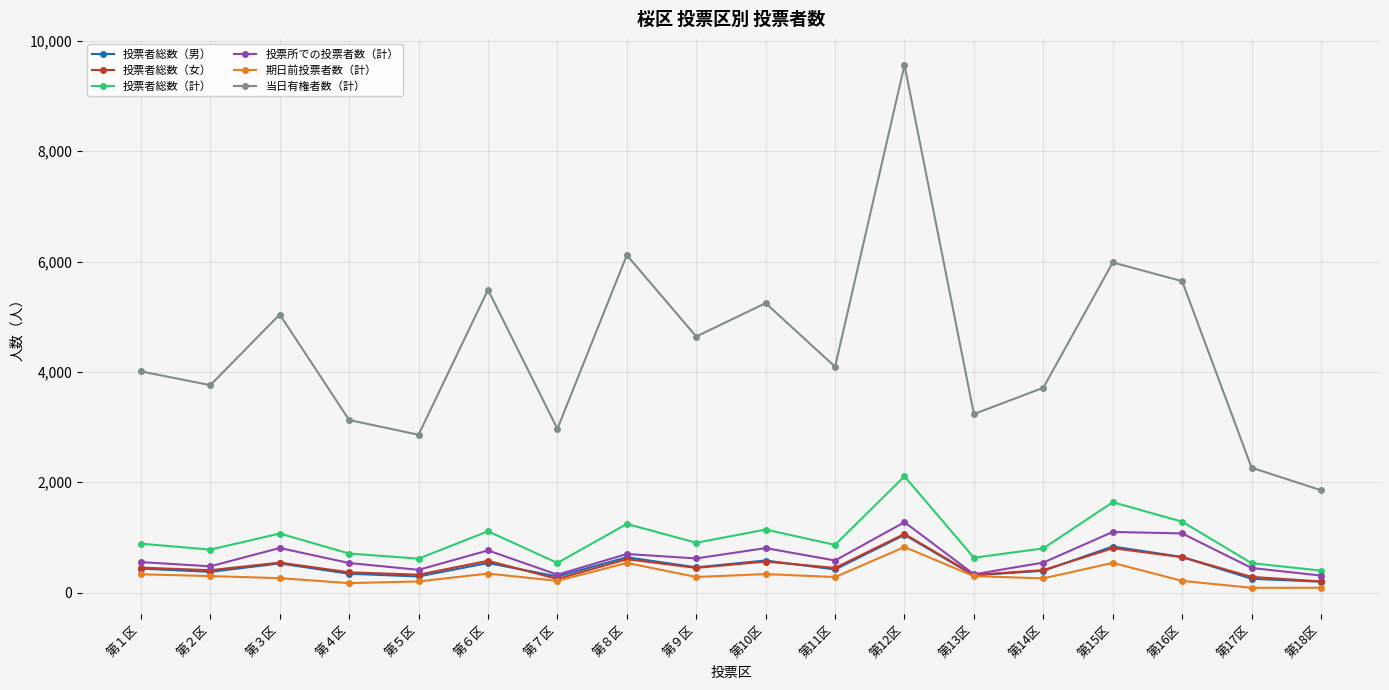

At which category is the sum across all series the highest?

第12区